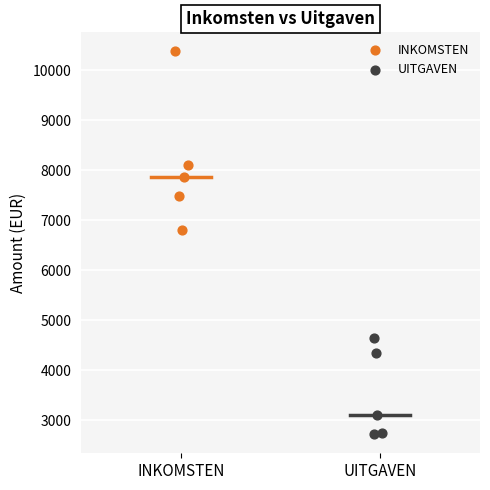

Which series contains the highest Y value?

INKOMSTEN